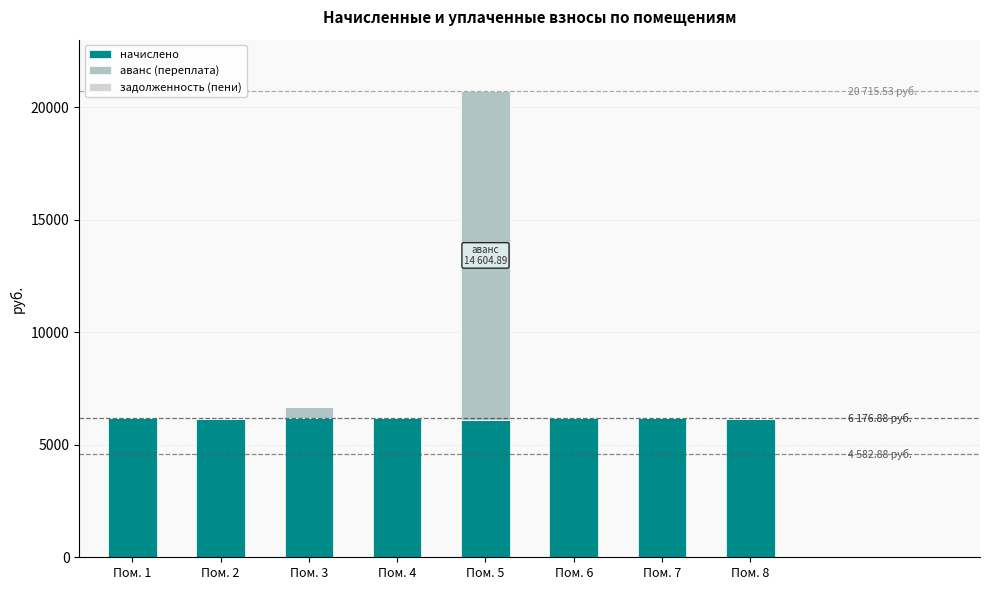

What is the total value across all series at Пом. 7?

6176.9